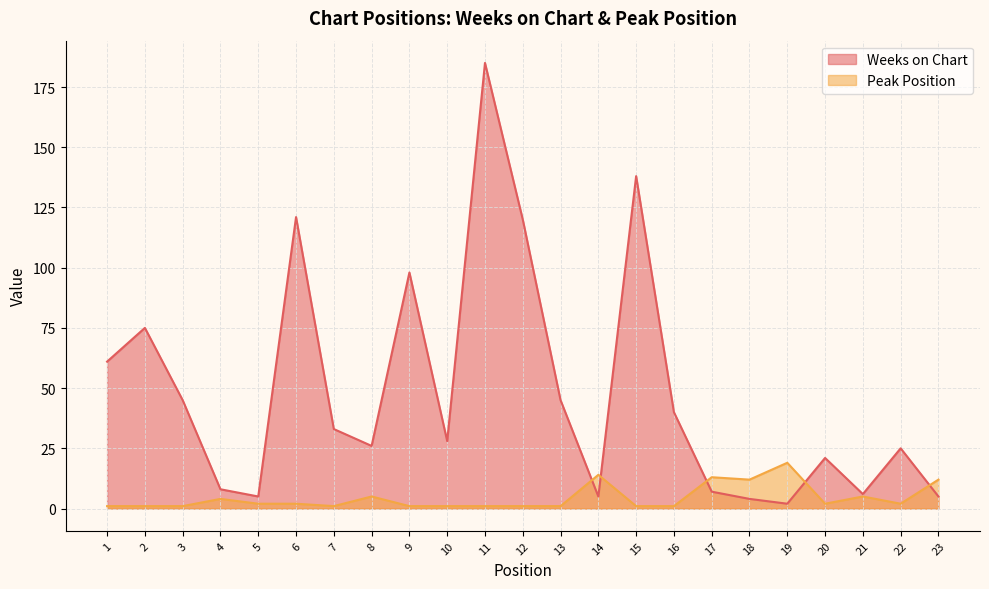

True or false: Weeks on Chart and Peak Position cross at least once.

True